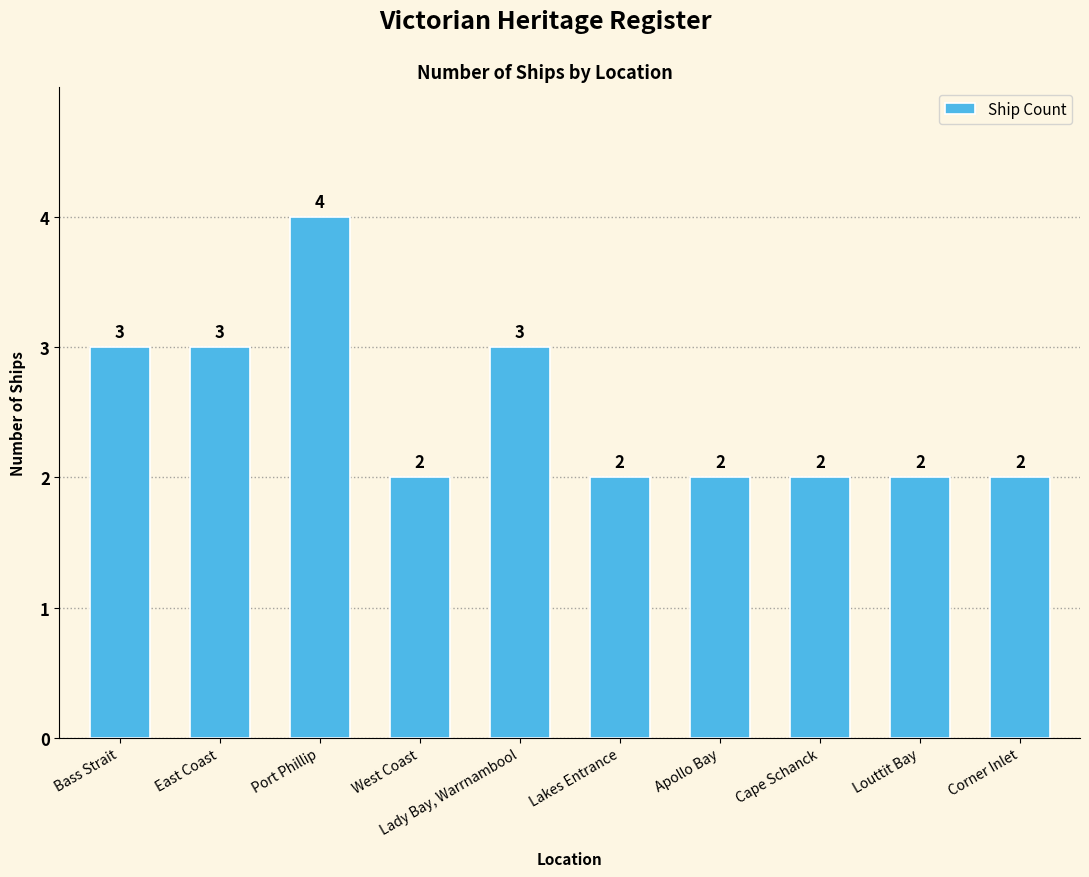

What position from the left is Corner Inlet?

10